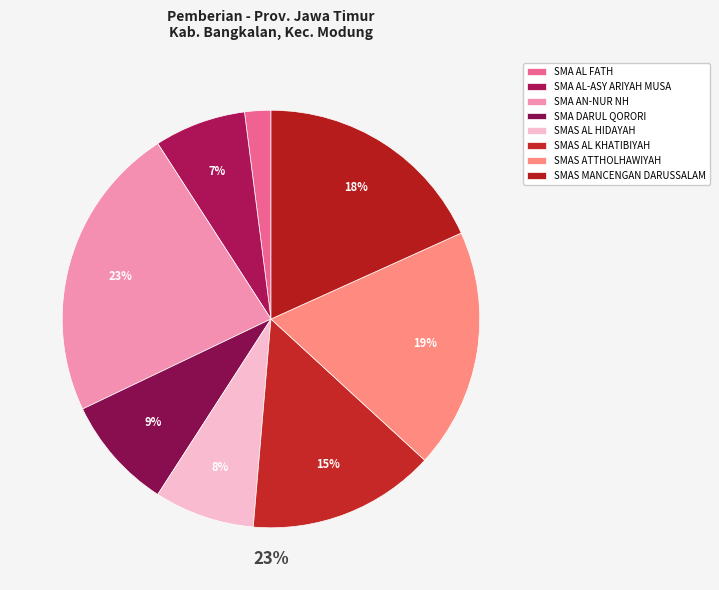

True or false: PKBM THOHAL AMIN accounts for 0% of the total.

True